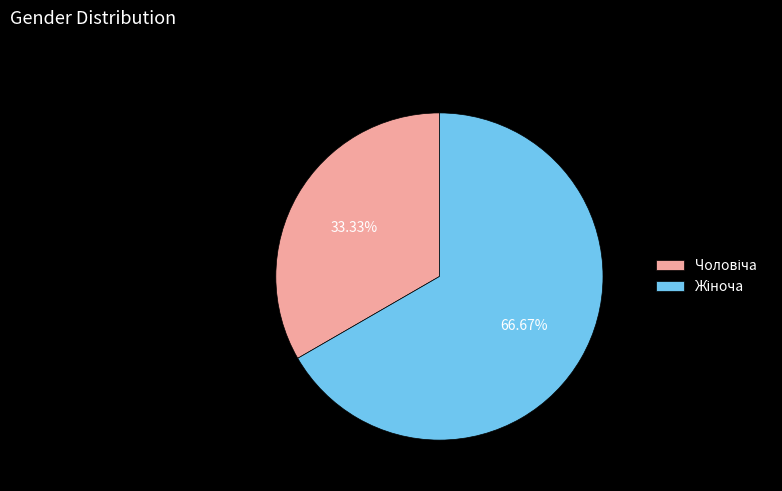

Does any single category account for the majority?

Yes